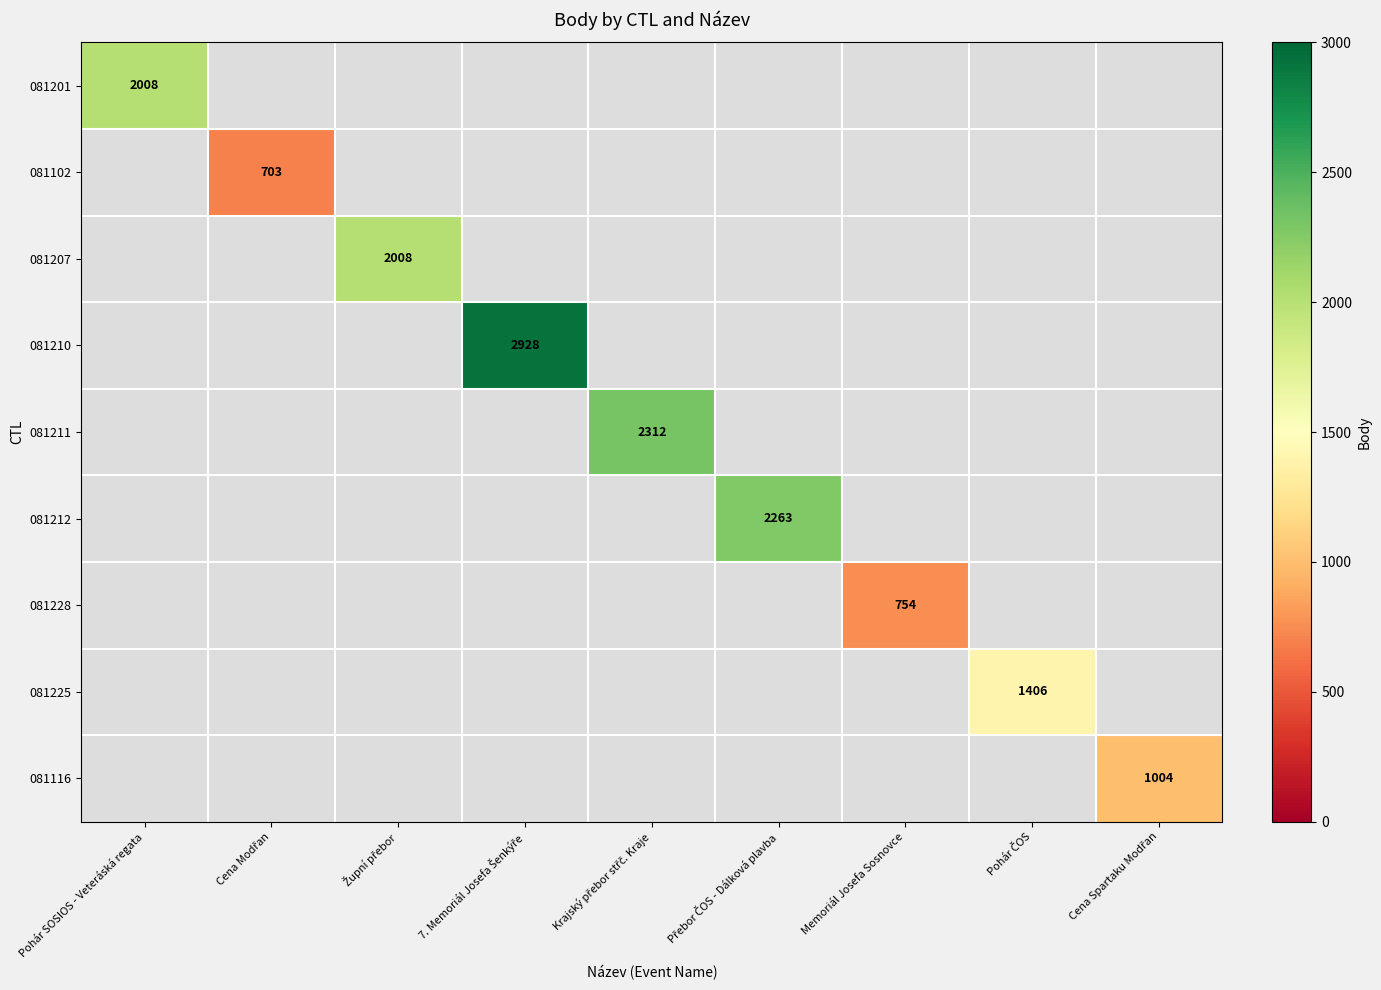

Which category has the highest value in the 081102 series?

Pohár SOSIOS - Veteráská regata